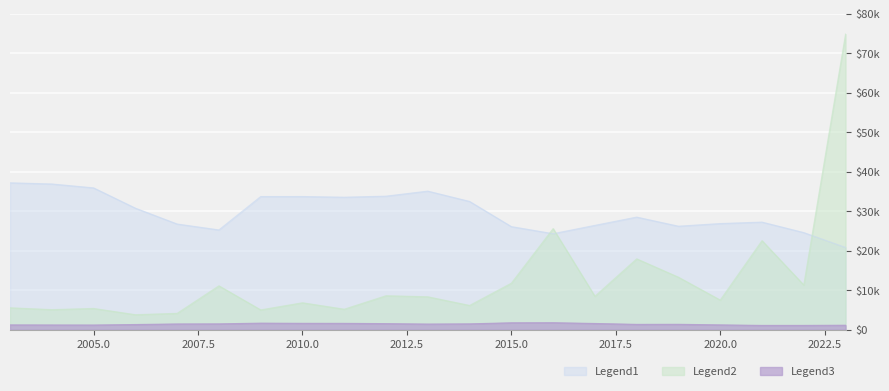

How many values in the PeerGroupADA_scaled series are below 1419?

10